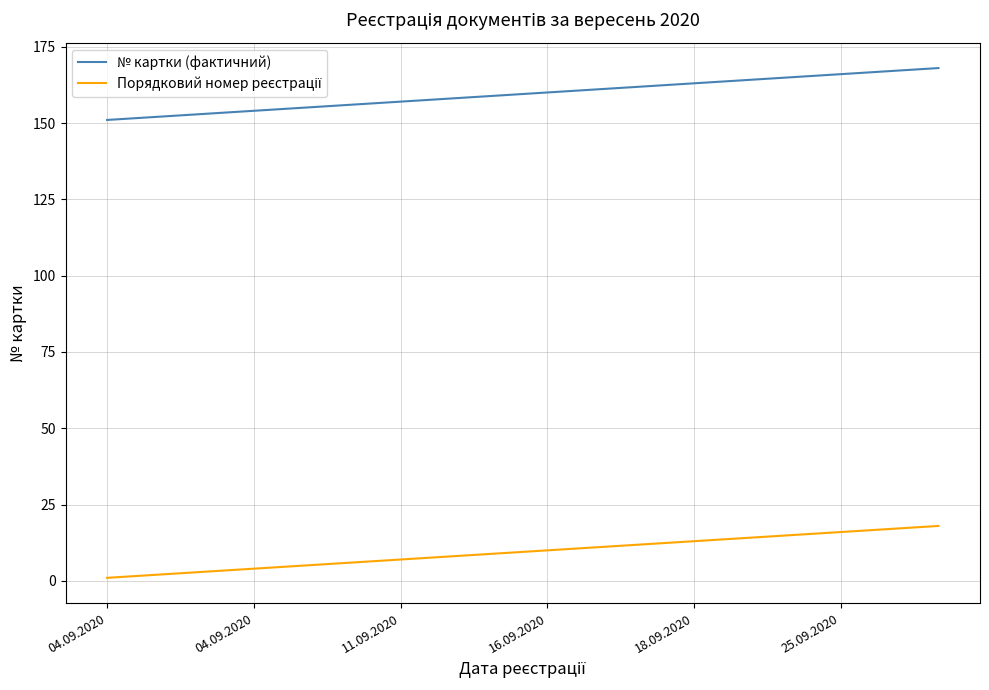

What is the greatest value displayed?

168